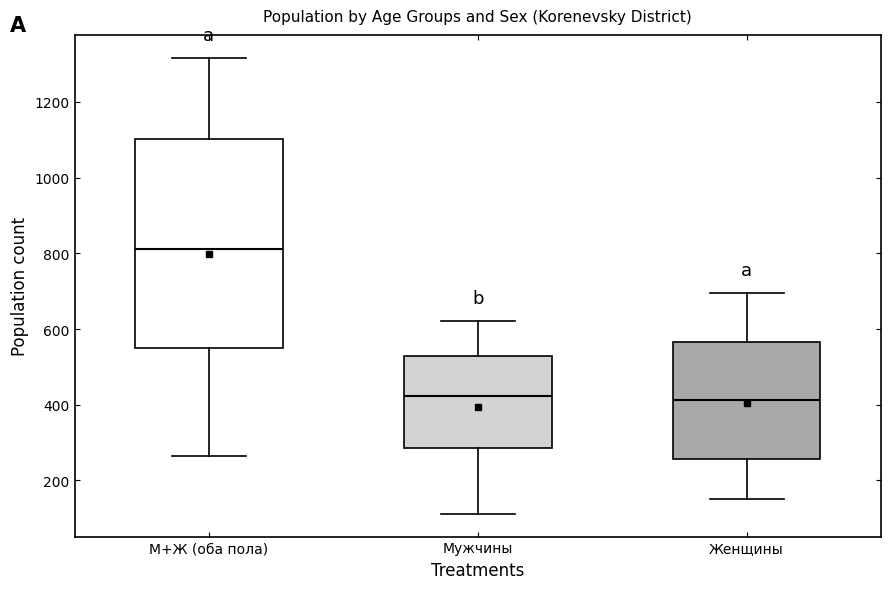

Comparing the boxes themselves (not the whiskers), which one is the tallest?

М+Ж (оба пола)